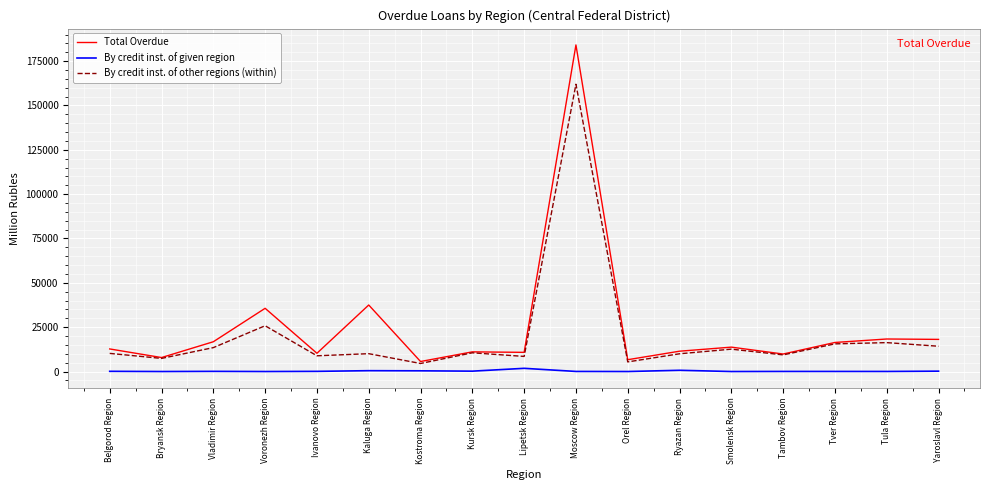

List the series in order of their overall mean, highest first.

Total Overdue, By credit inst. of other regions (within), By credit inst. of given region